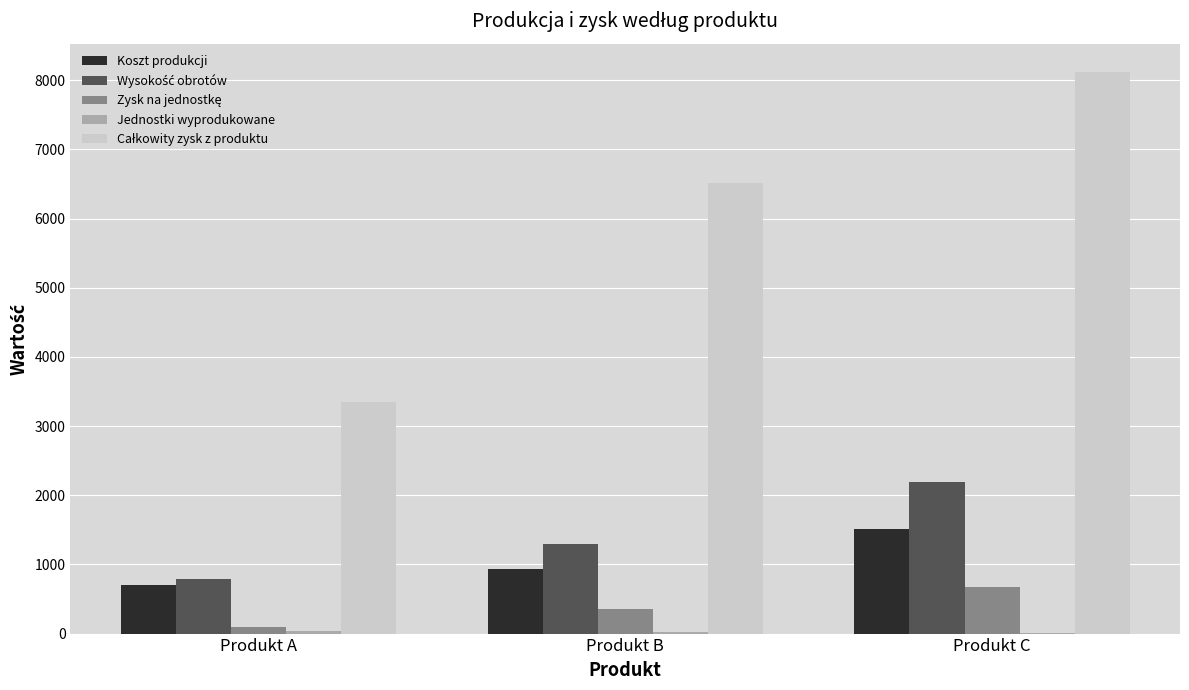

What is the sum of all Koszt produkcji values?

3153